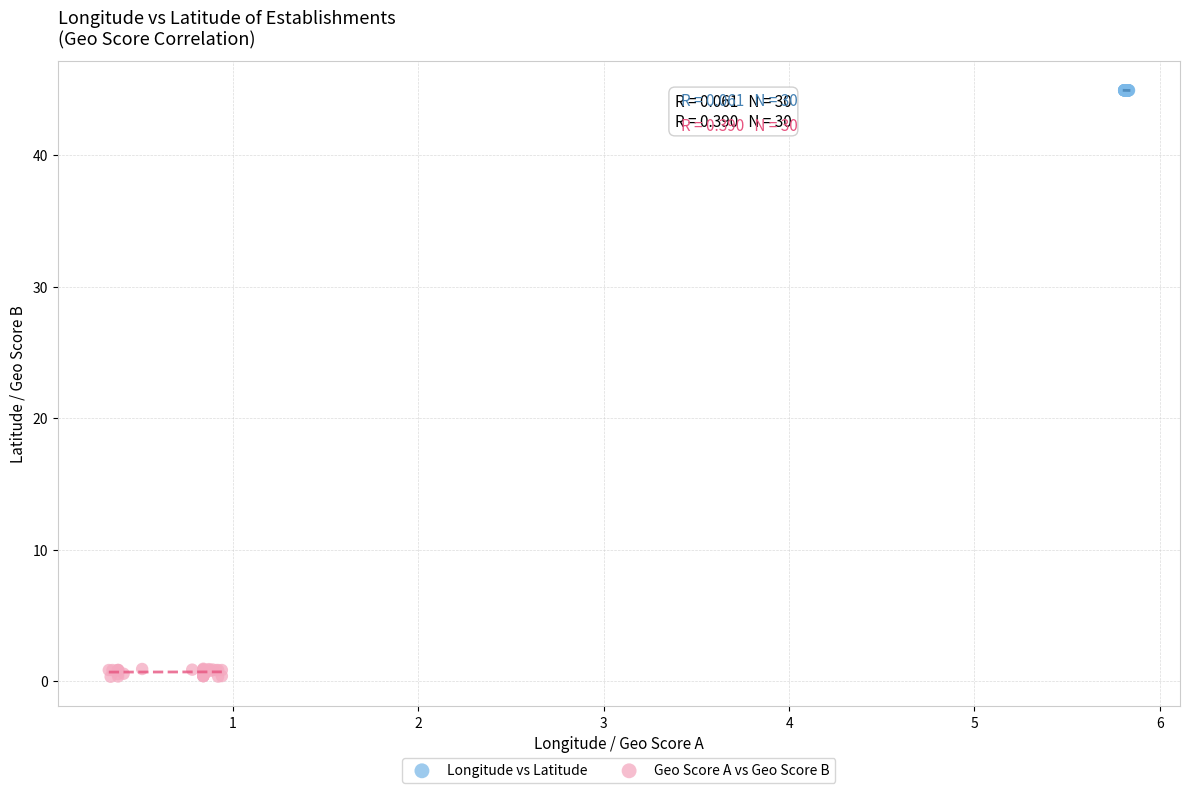

Which series has the widest spread of Y values?

Geo Score A vs Geo Score B